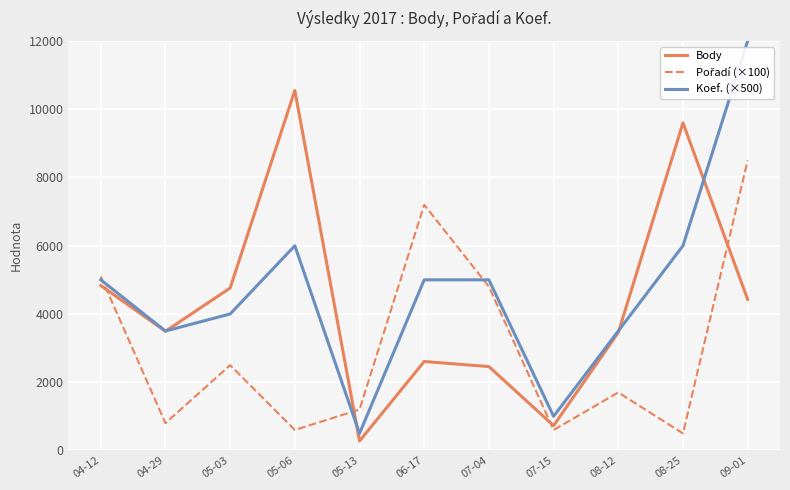

The value of Koef. (×500) at 08-25 is 6000. True or false?

True